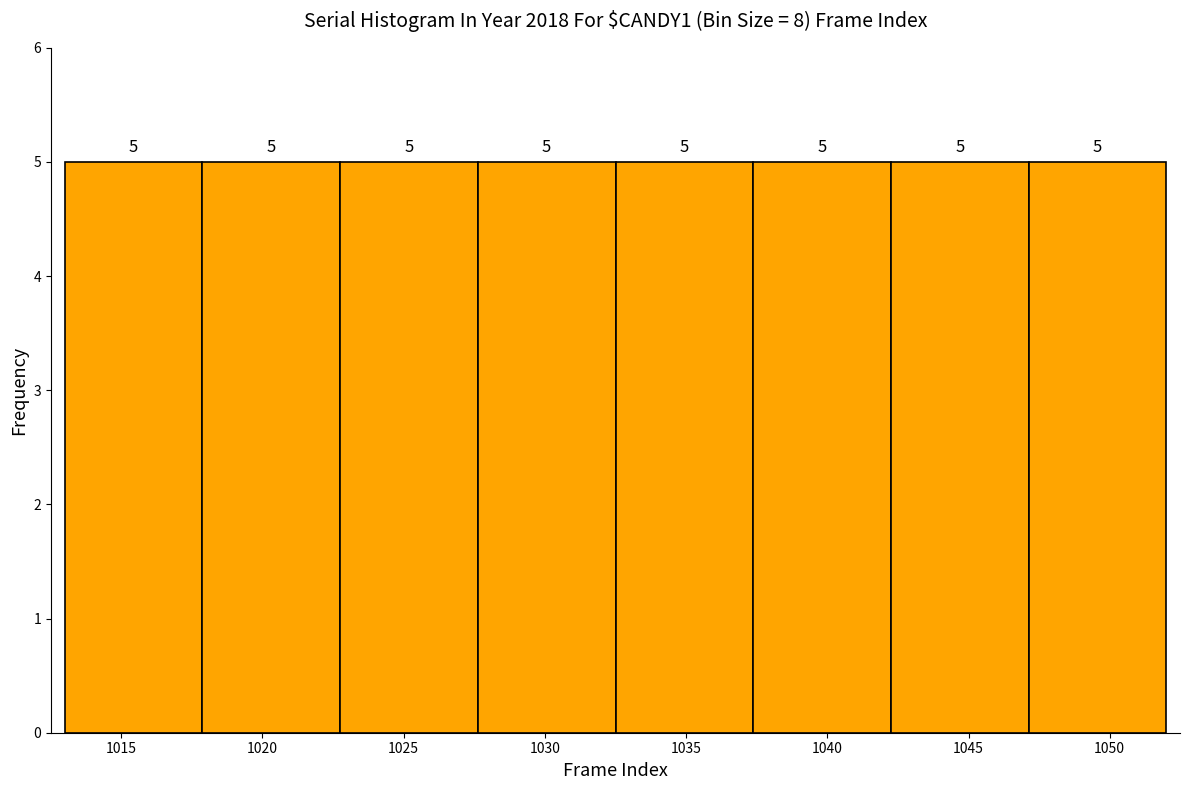

Reading left to right, transcribe this chart: for each bar, give the range it covers on the x-axis and its height. The bar edges are not printed on the chart, so give them approximately, as read against the axis.

1013.0 to 1018.0: 5
1018.0 to 1023.0: 5
1023.0 to 1027.5: 5
1027.5 to 1032.5: 5
1032.5 to 1037.5: 5
1037.5 to 1042.5: 5
1042.5 to 1047.0: 5
1047.0 to 1052.0: 5